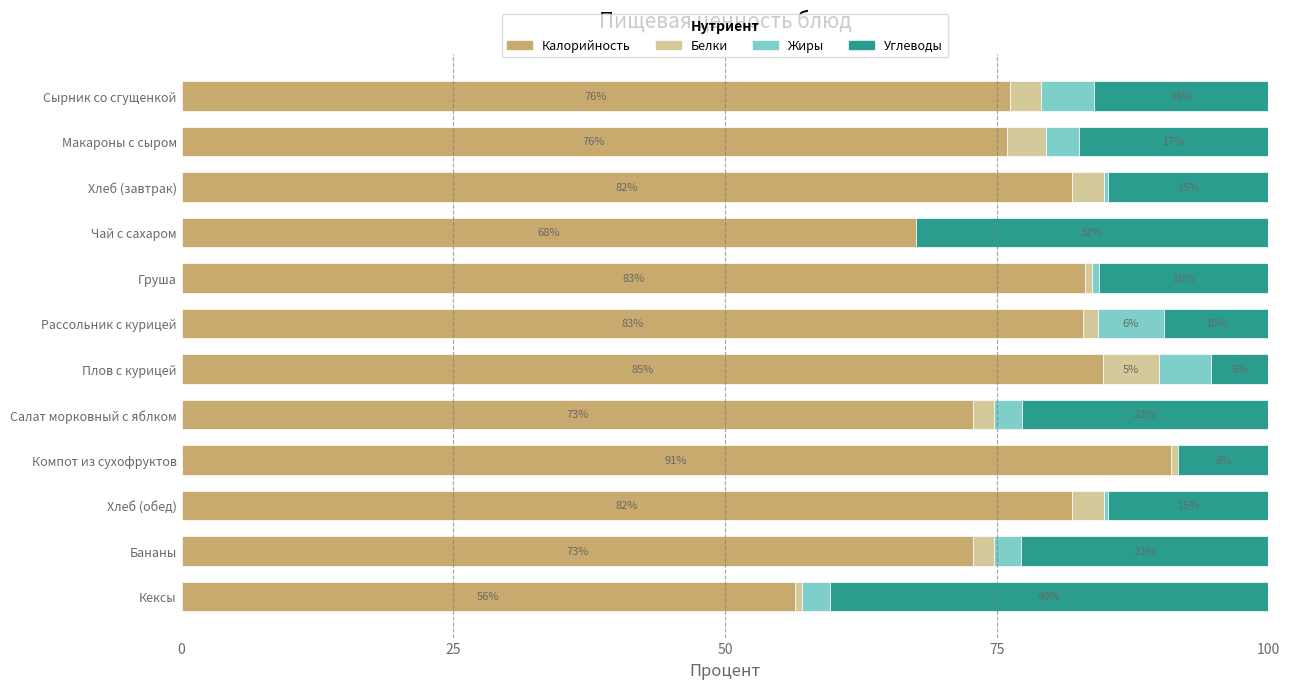

What are all the series names shown in the legend?

Калорийность, Белки, Жиры, Углеводы